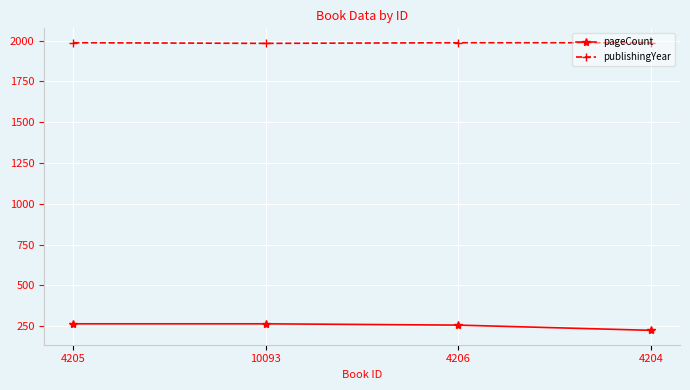

What is the label of the 3rd point from the right?

10093